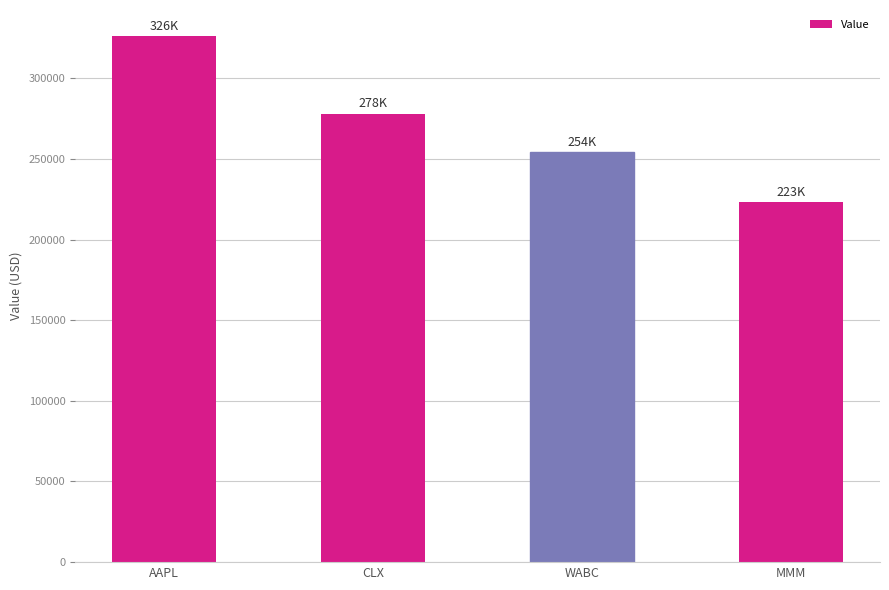

Are the bars grouped side by side (vs. stacked)?

No